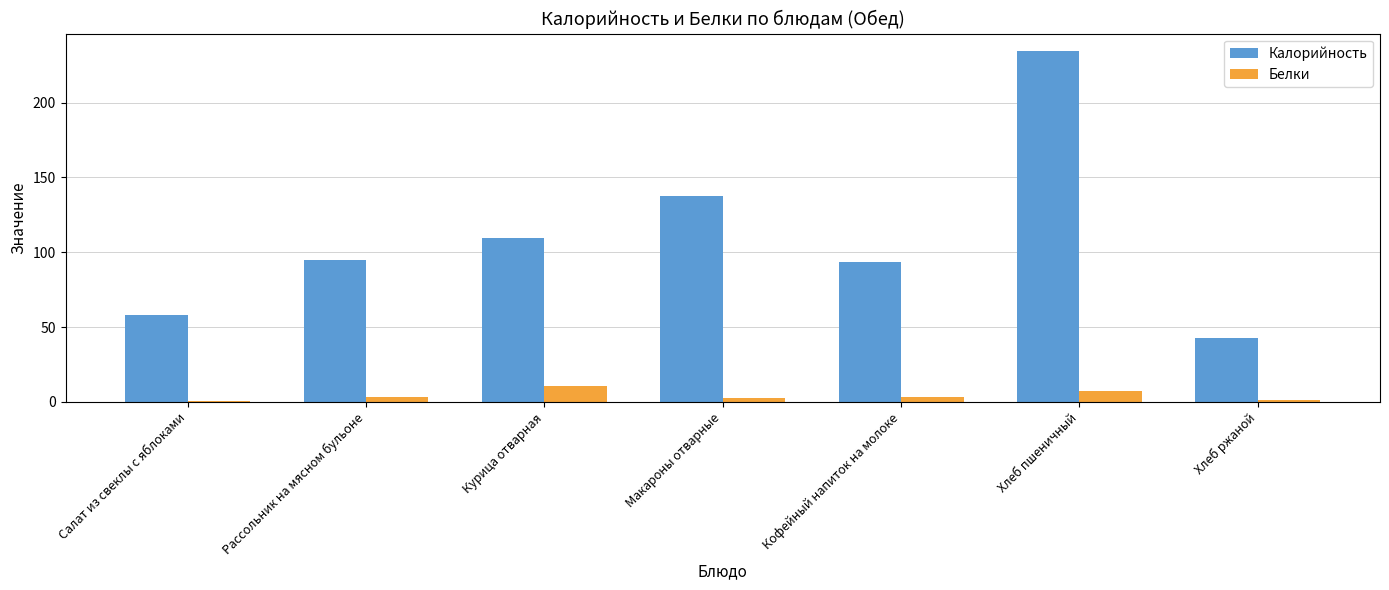

Which series has the largest total across all categories?

Калорийность